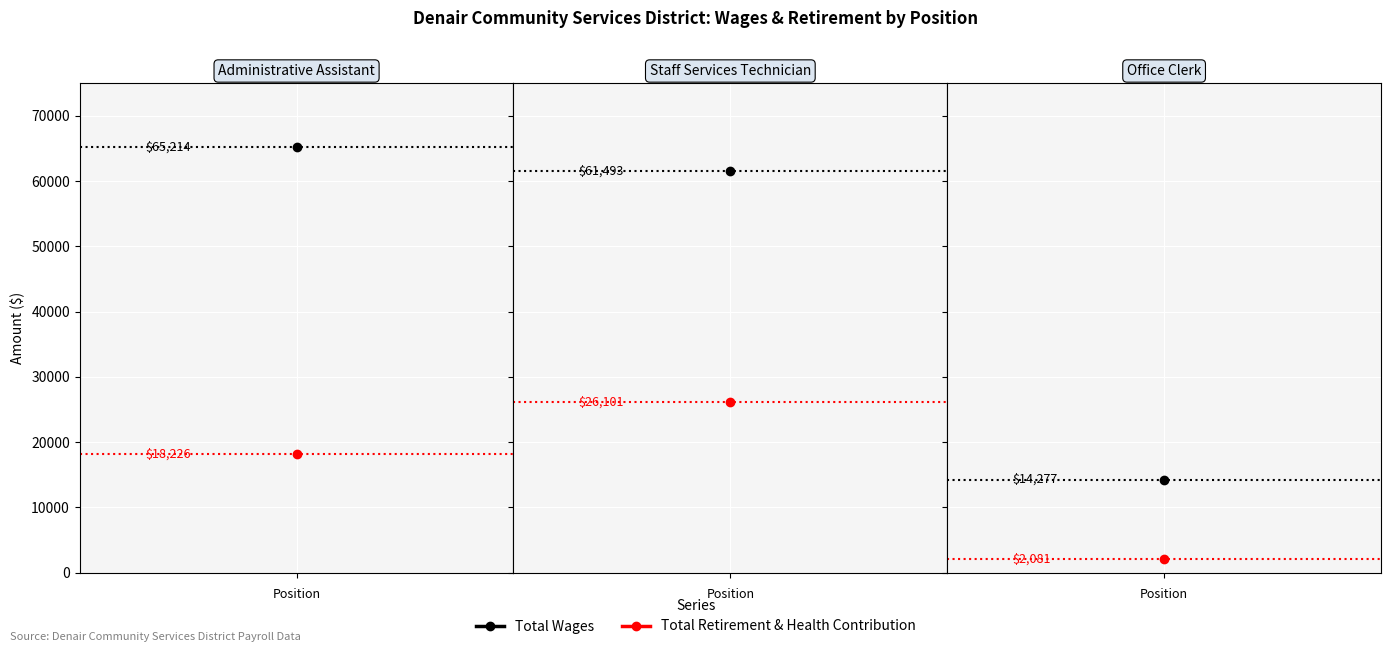

At which category is the sum across all series the highest?

Staff Services Technician